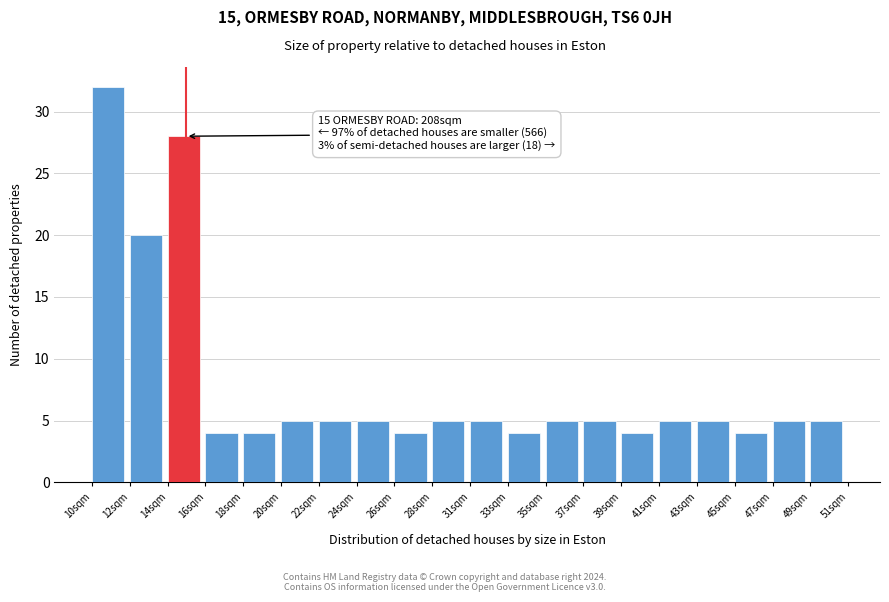

Reading left to right, list all the values displayed in this chart.

32	20	28	4	4	5	5	5	4	5	5	4	5	5	4	5	5	4	5	5